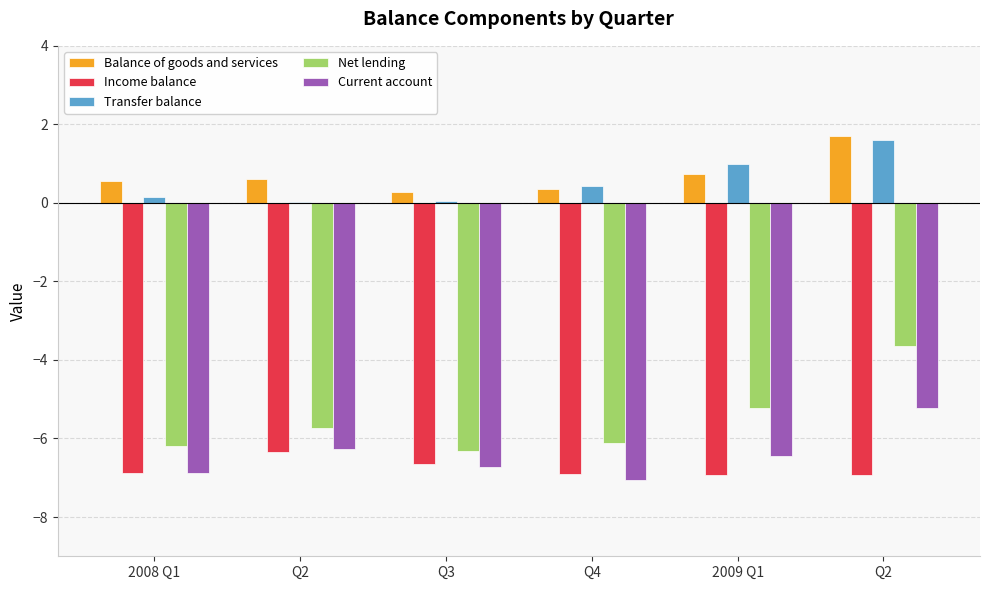

Read the Transfer balance value at Q2.

1.6